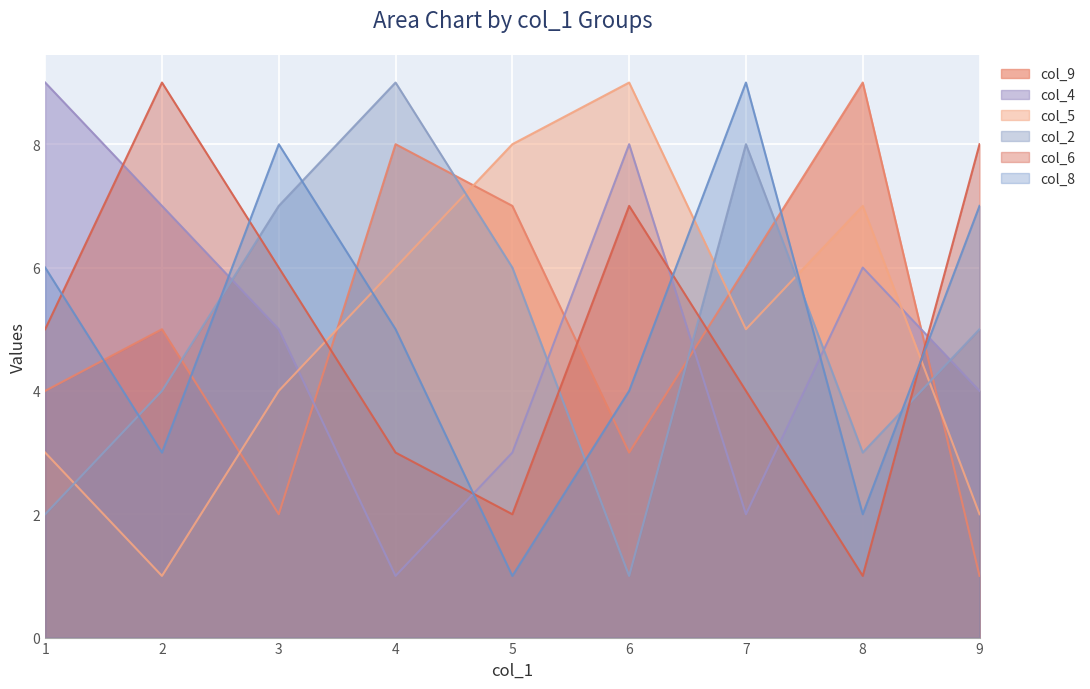

What is the label of the 9th point from the left?

9